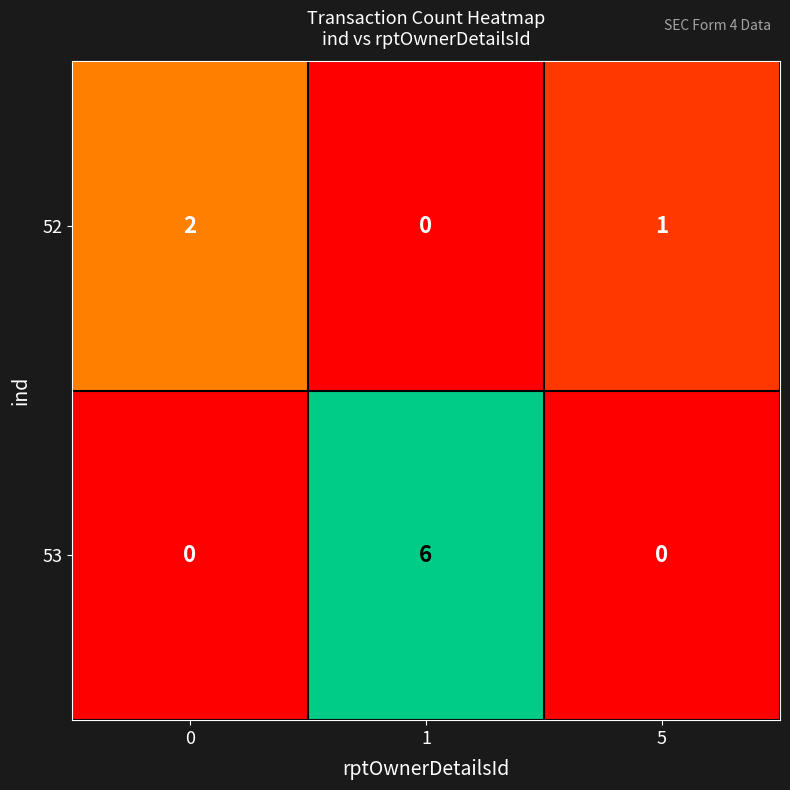

Reading left to right, what are all the values shown in this chart?

52: 0=2	1=0	5=1
53: 0=0	1=6	5=0